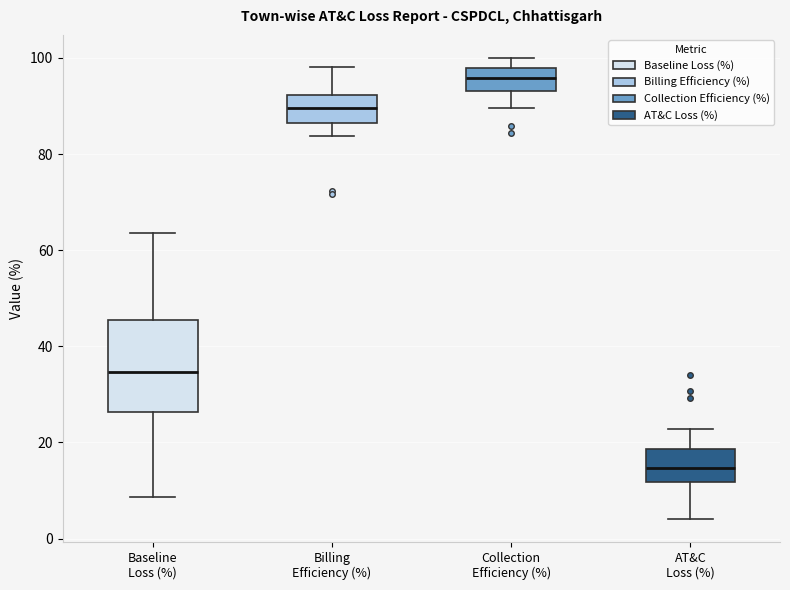

Comparing the boxes themselves (not the whiskers), which one is the tallest?

Baseline Loss (%)